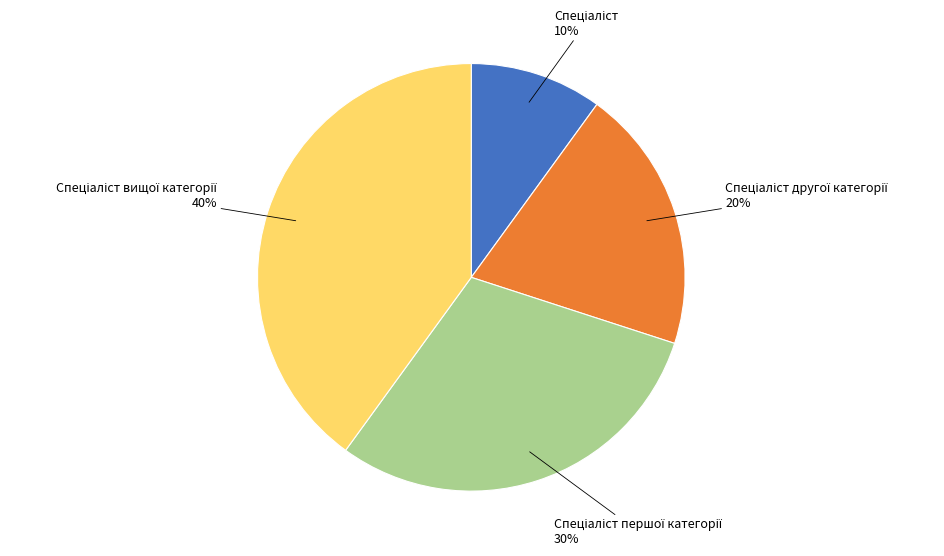

Count the number of slices in the pie.

4